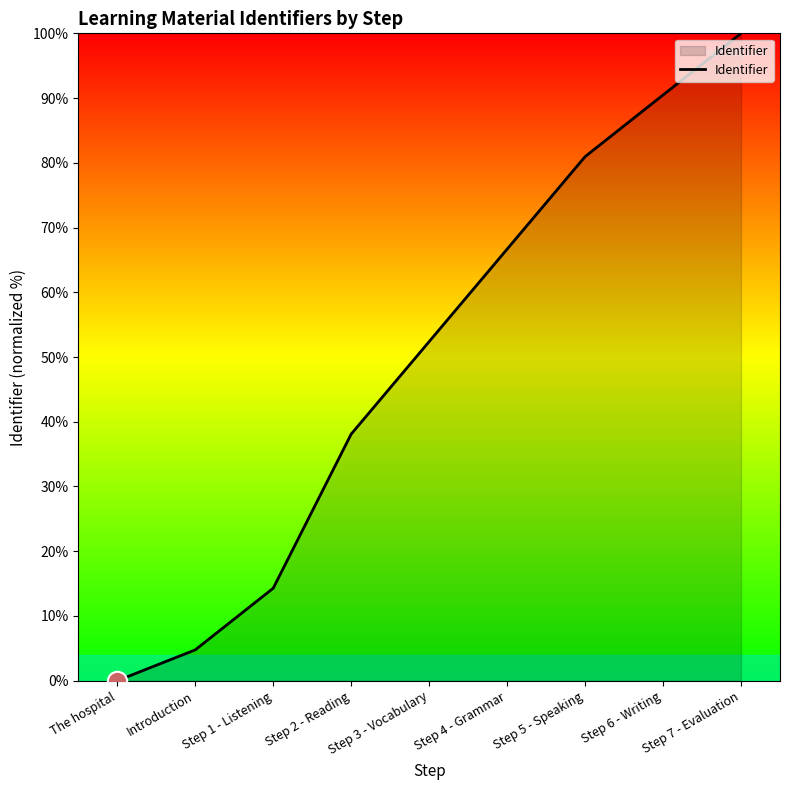

What is the difference between the second highest and minimum values?

90.5